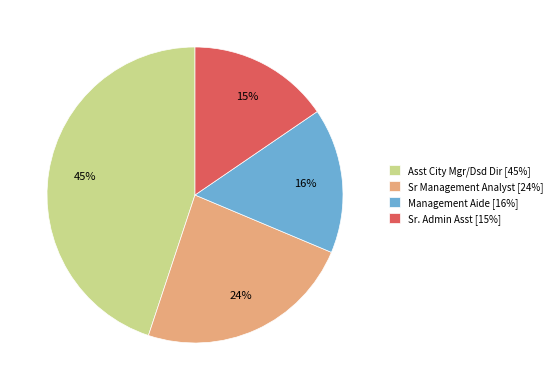

To the nearest percent, what percentage of the pie is Management Aide?

16%